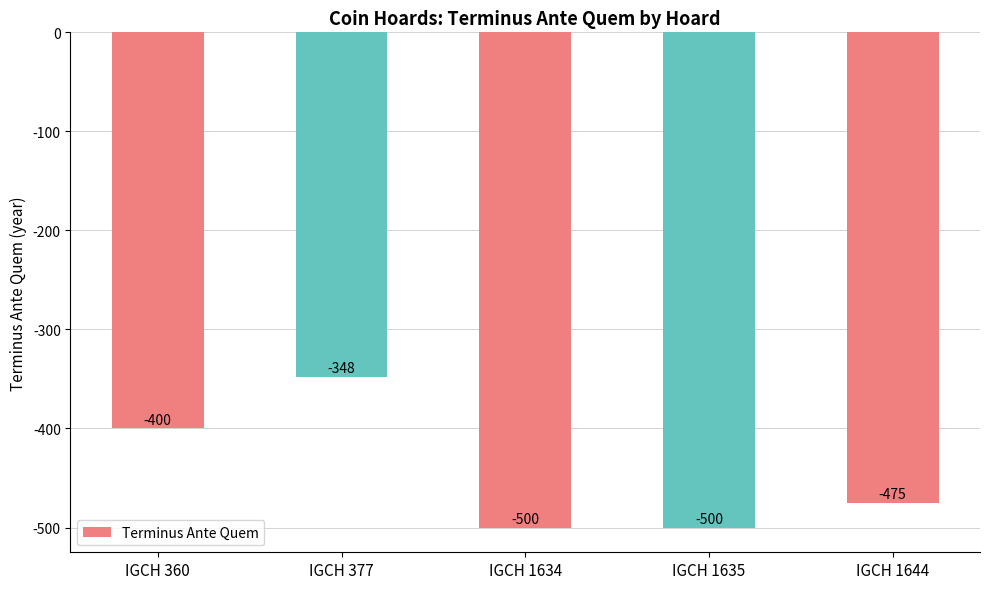

How many bars are there in total?

5